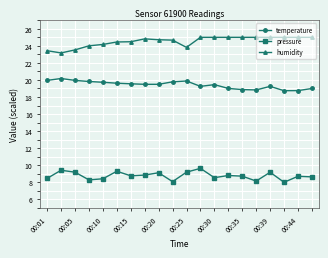

True or false: humidity and pressure intersect in this chart.

False